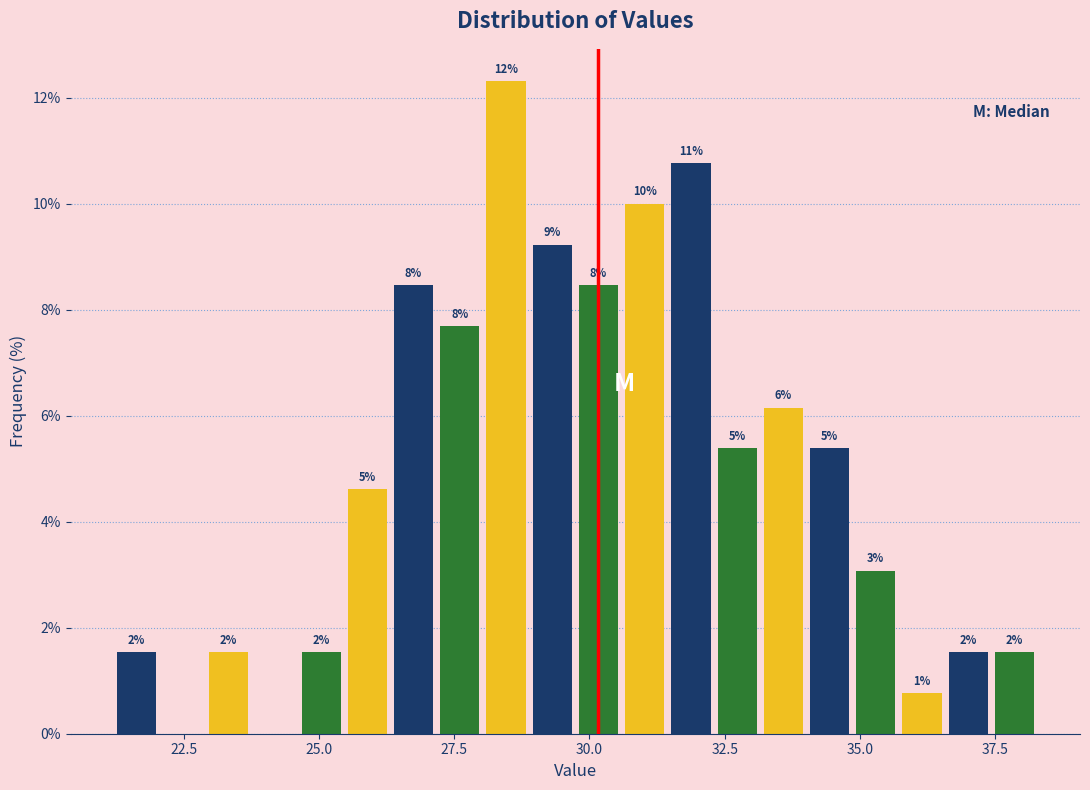

Read against the x-axis, roughly where is the centre of the tallest bar?

28.5